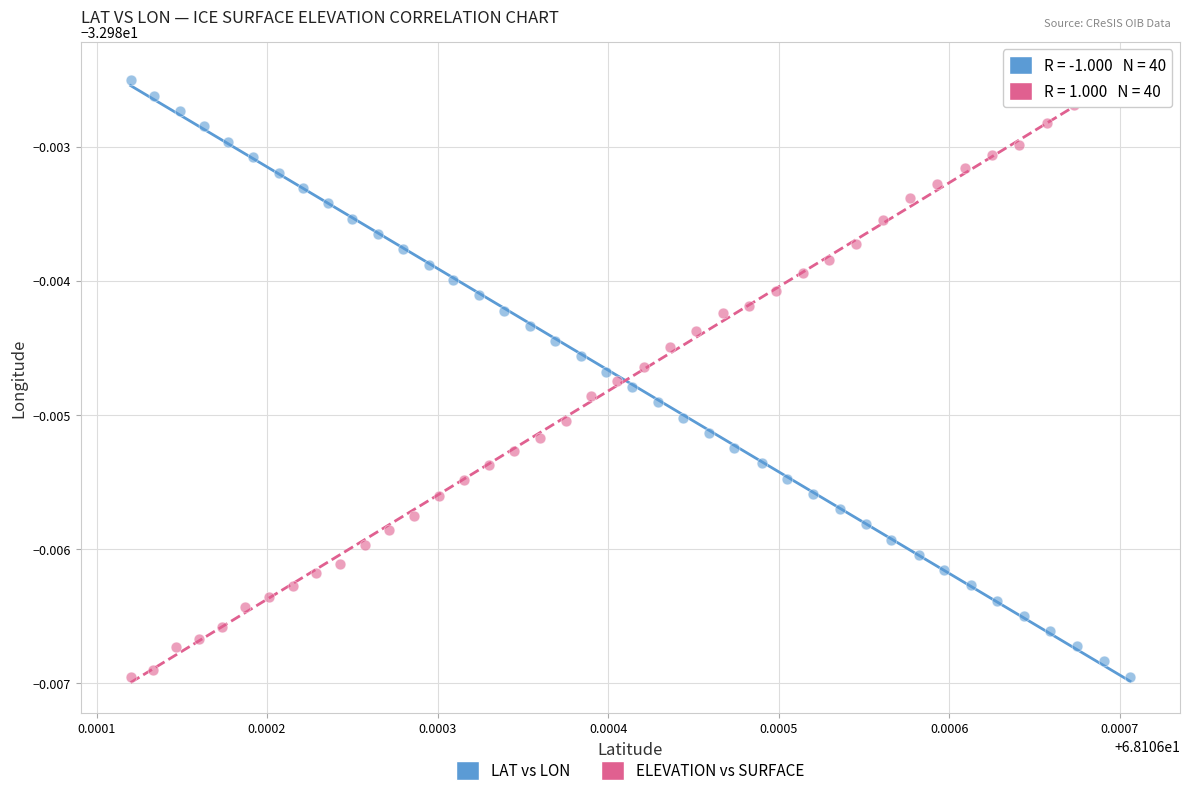

What are all the series names shown in the legend?

LAT vs LON, ELEVATION vs SURFACE